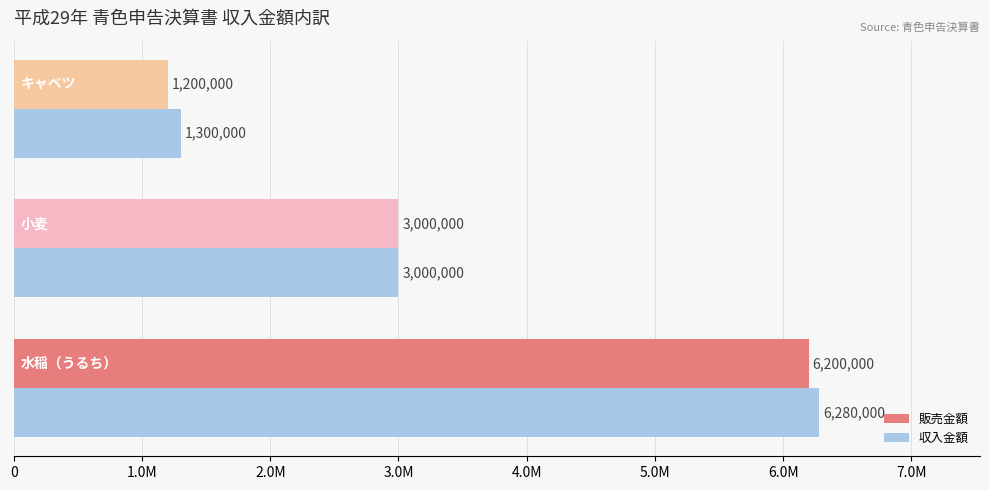

What are all the series names shown in the legend?

販売金額, 収入金額